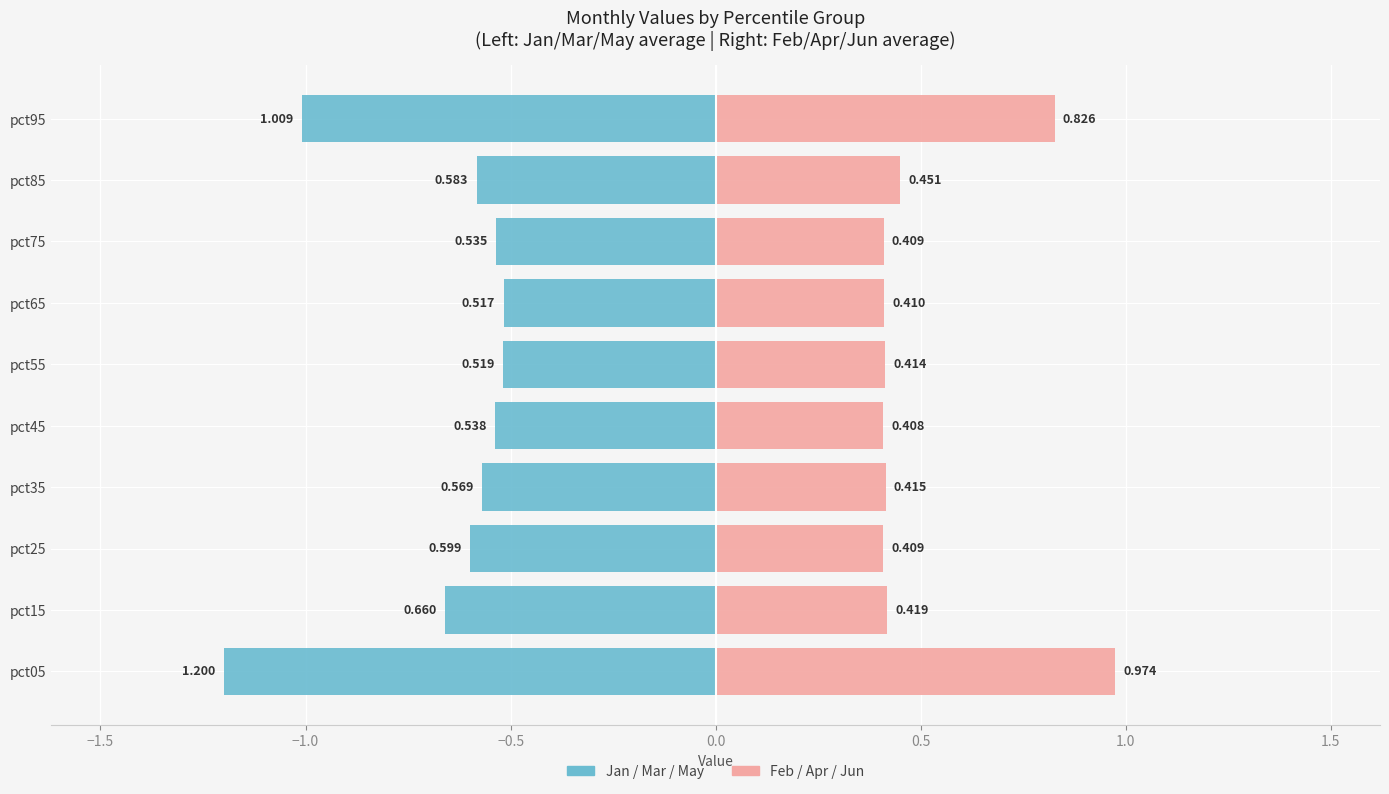

What is the label of the 5th bar from the right?

0.5